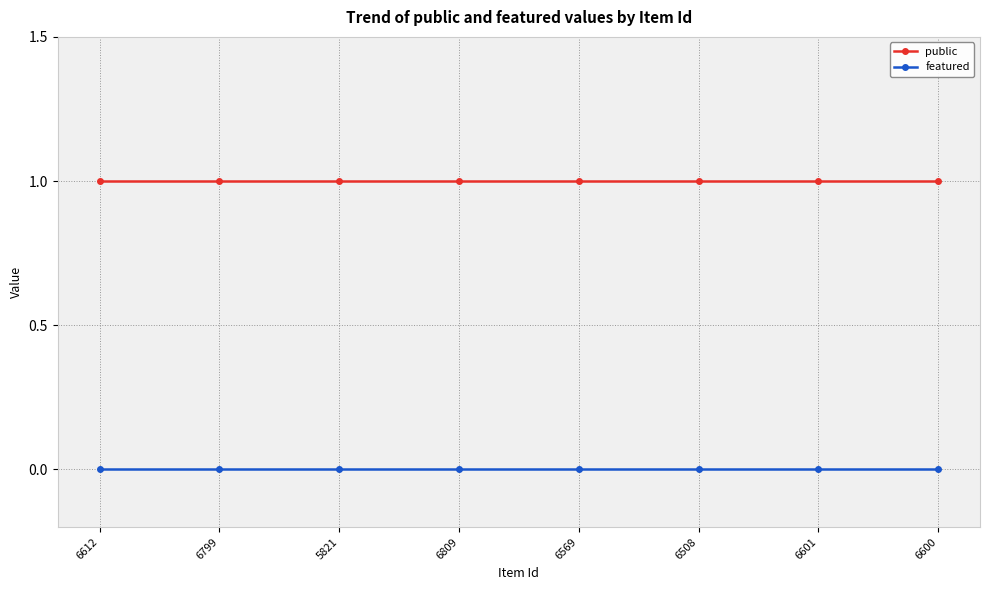

Reading left to right, transcribe all the data shown in this chart.

public: 6612=1	6799=1	5821=1	6809=1	6569=1	6508=1	6601=1	6600=1
featured: 6612=0	6799=0	5821=0	6809=0	6569=0	6508=0	6601=0	6600=0